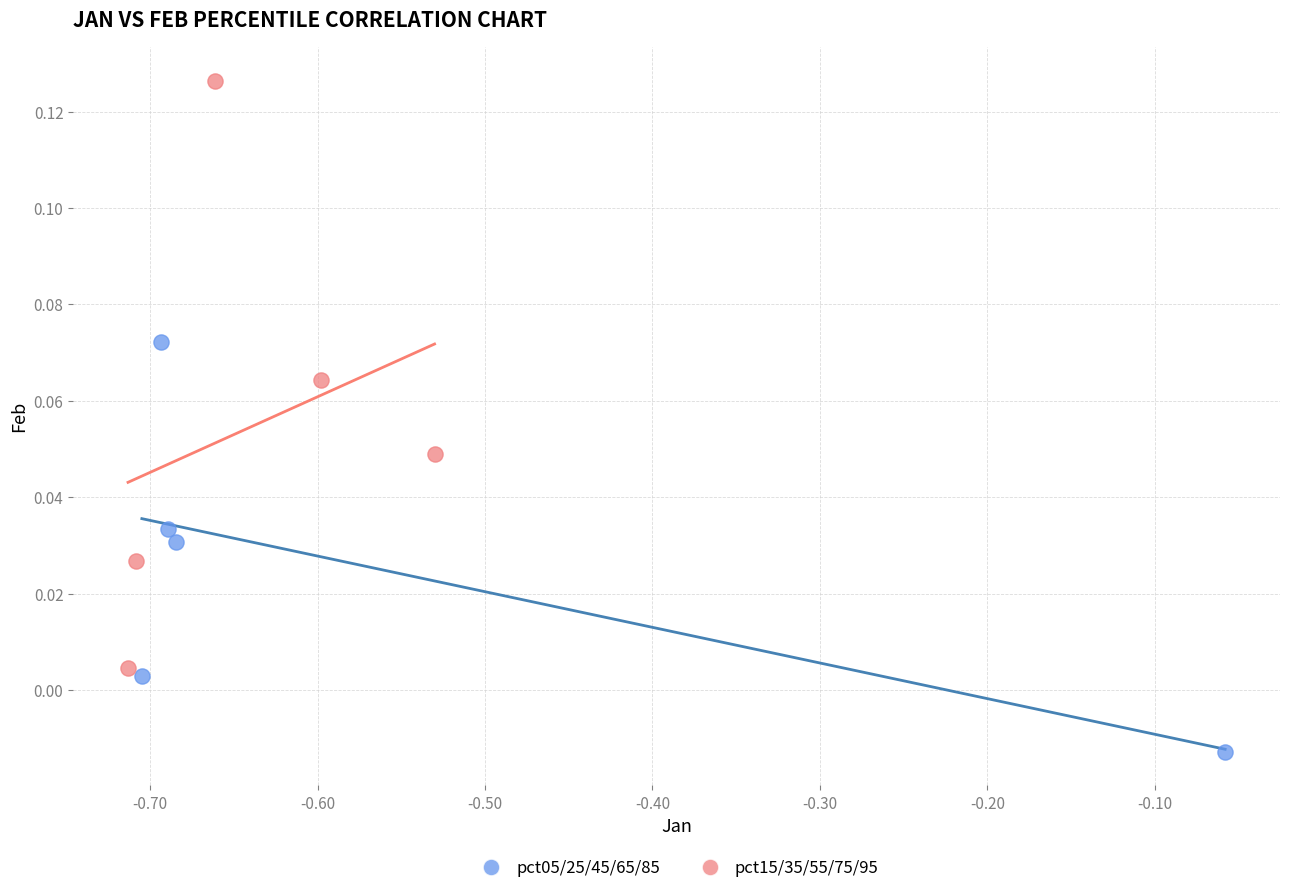

Which series contains the highest Y value?

pct15/35/55/75/95